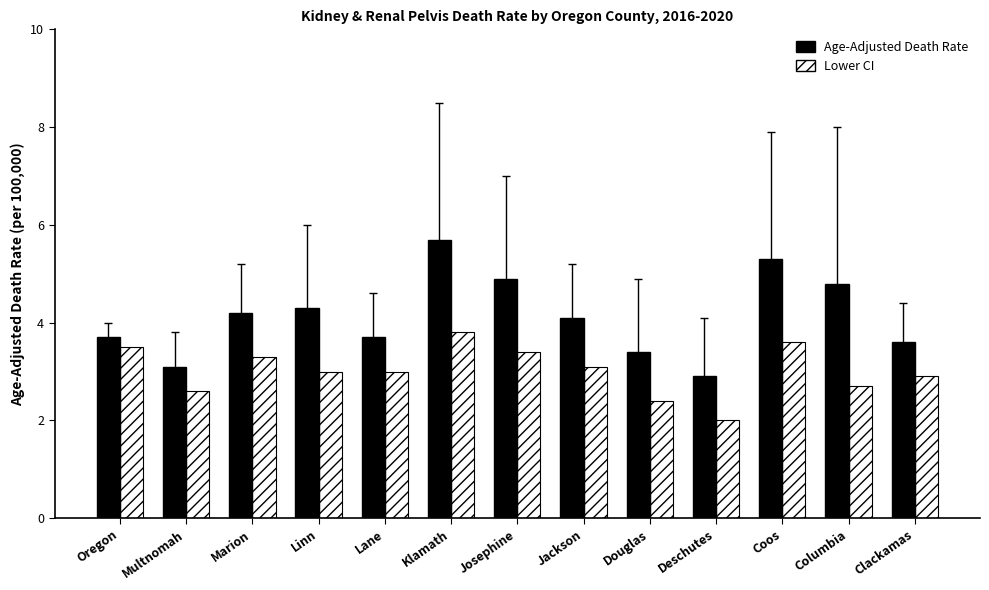

How many distinct data groups are displayed?

2